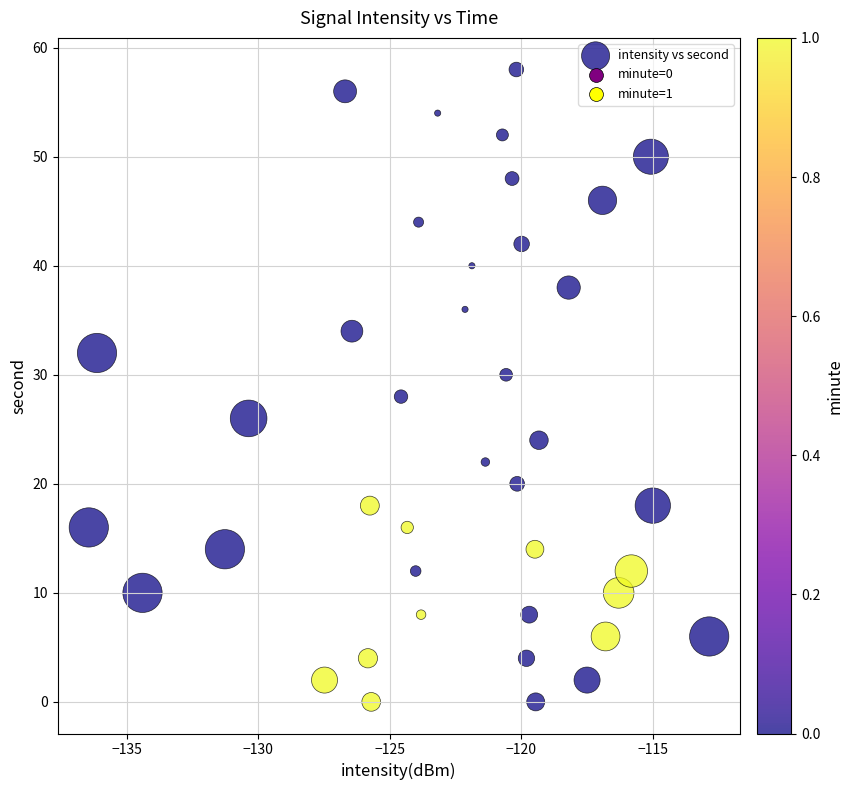

What is the range of Y values (max minus min)?

58